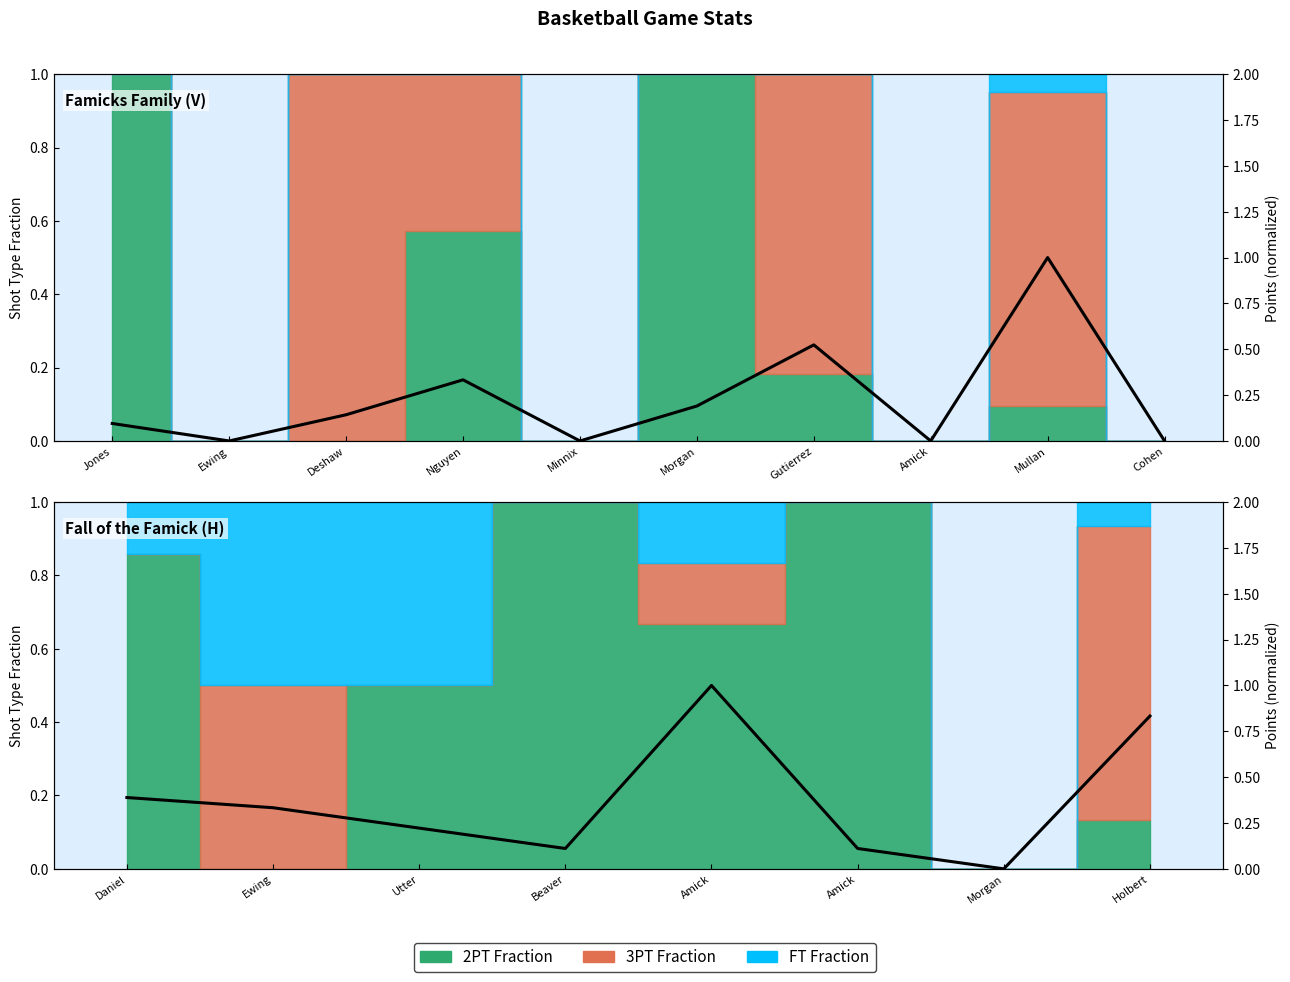

What is the value of the 4th point from the left?

0.1